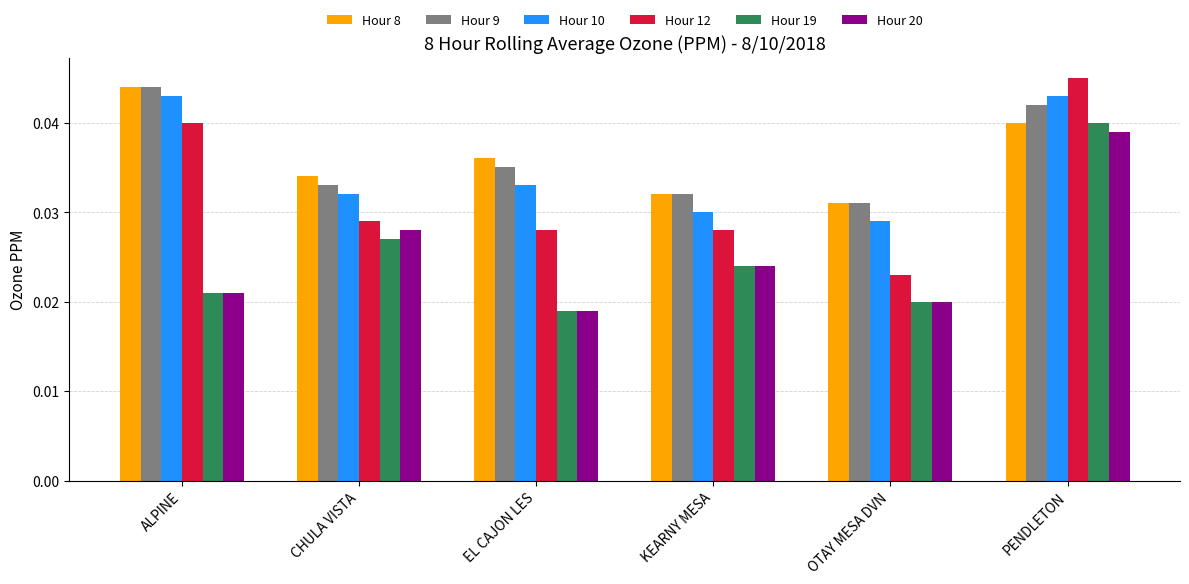

At which category is the sum across all series the highest?

PENDLETON